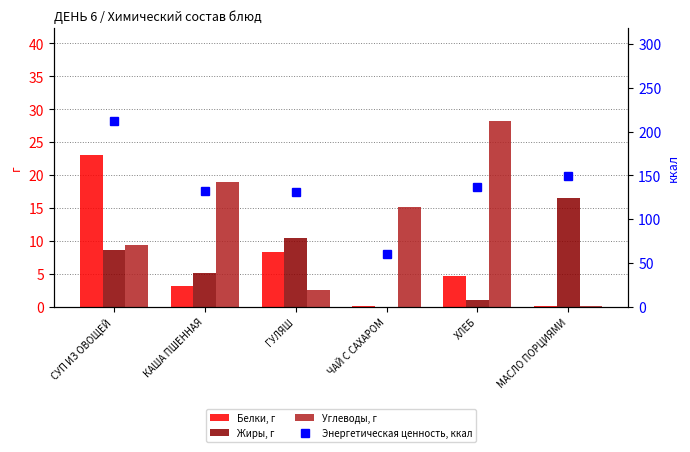

Reading left to right, transcribe all the data shown in this chart.

Белки, г: СУП ИЗ ОВОЩЕЙ=23.0	КАША ПШЕННАЯ=3.2	ГУЛЯШ=8.3	ЧАЙ С САХАРОМ=0.2	ХЛЕБ=4.7	МАСЛО ПОРЦИЯМИ=0.1
Жиры, г: СУП ИЗ ОВОЩЕЙ=8.6	КАША ПШЕННАЯ=5.2	ГУЛЯШ=10.4	ЧАЙ С САХАРОМ=0.0	ХЛЕБ=1.0	МАСЛО ПОРЦИЯМИ=16.5
Углеводы, г: СУП ИЗ ОВОЩЕЙ=9.4	КАША ПШЕННАЯ=19.0	ГУЛЯШ=2.6	ЧАЙ С САХАРОМ=15.2	ХЛЕБ=28.2	МАСЛО ПОРЦИЯМИ=0.2
Энергетическая ценность, ккал: СУП ИЗ ОВОЩЕЙ=212.0	КАША ПШЕННАЯ=132.4	ГУЛЯШ=131.6	ЧАЙ С САХАРОМ=60.5	ХЛЕБ=137.0	МАСЛО ПОРЦИЯМИ=149.6